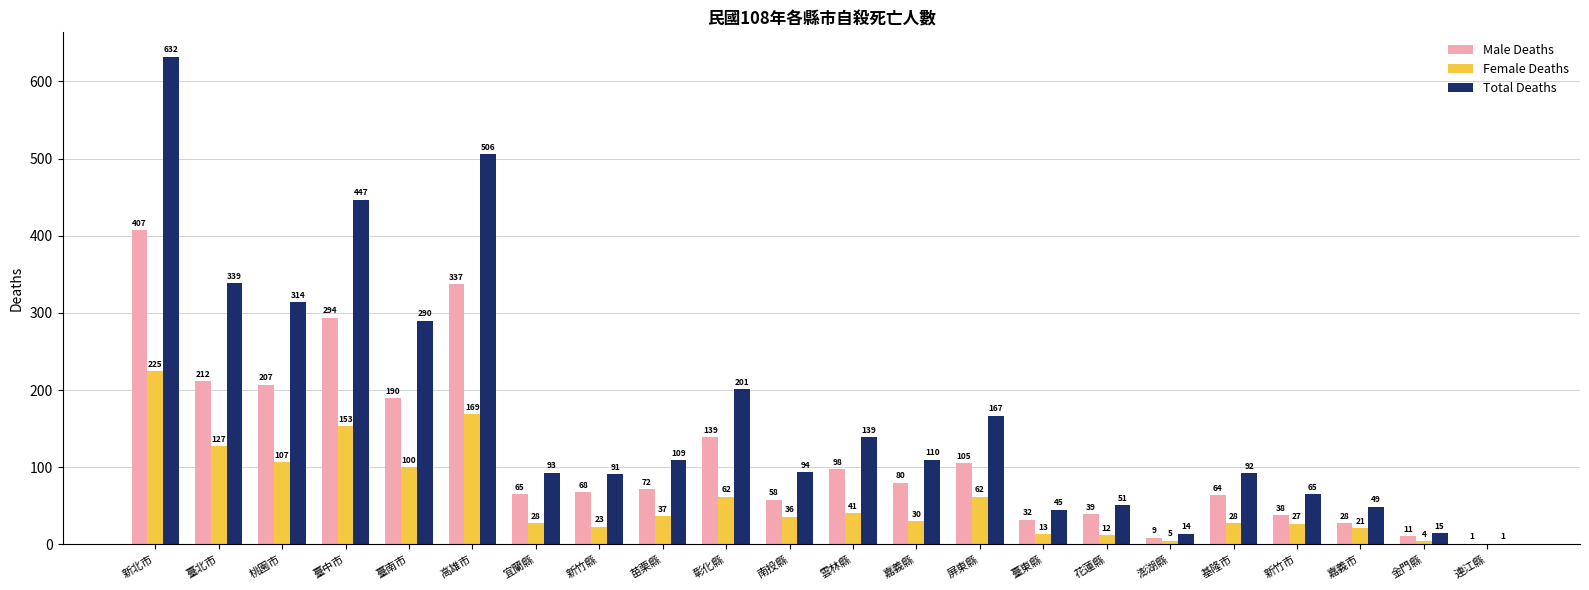

Which series has the largest total across all categories?

Total Deaths